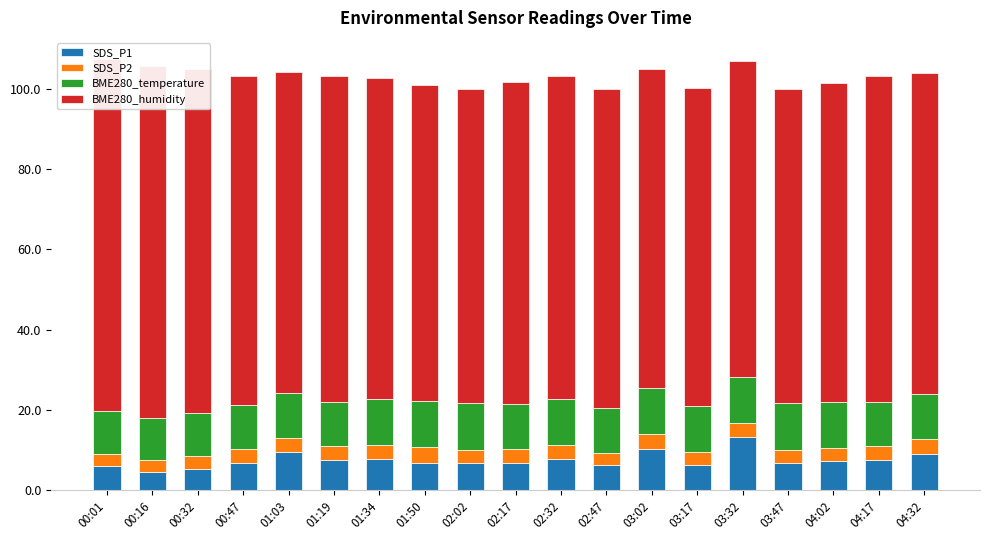

What position from the left is 01:34?

7